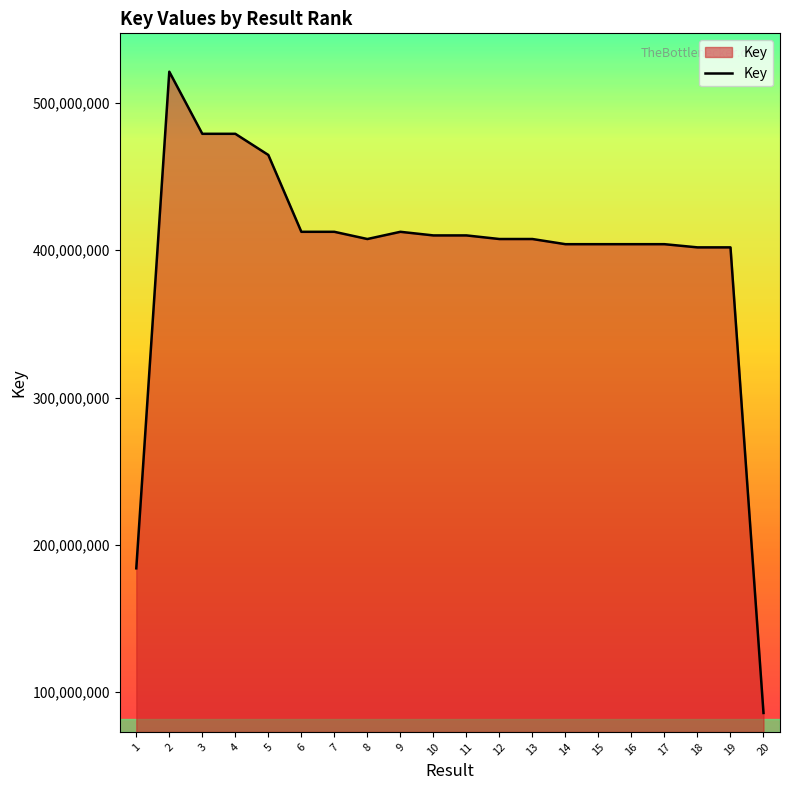

The value at 8 is 158974038. True or false?

False